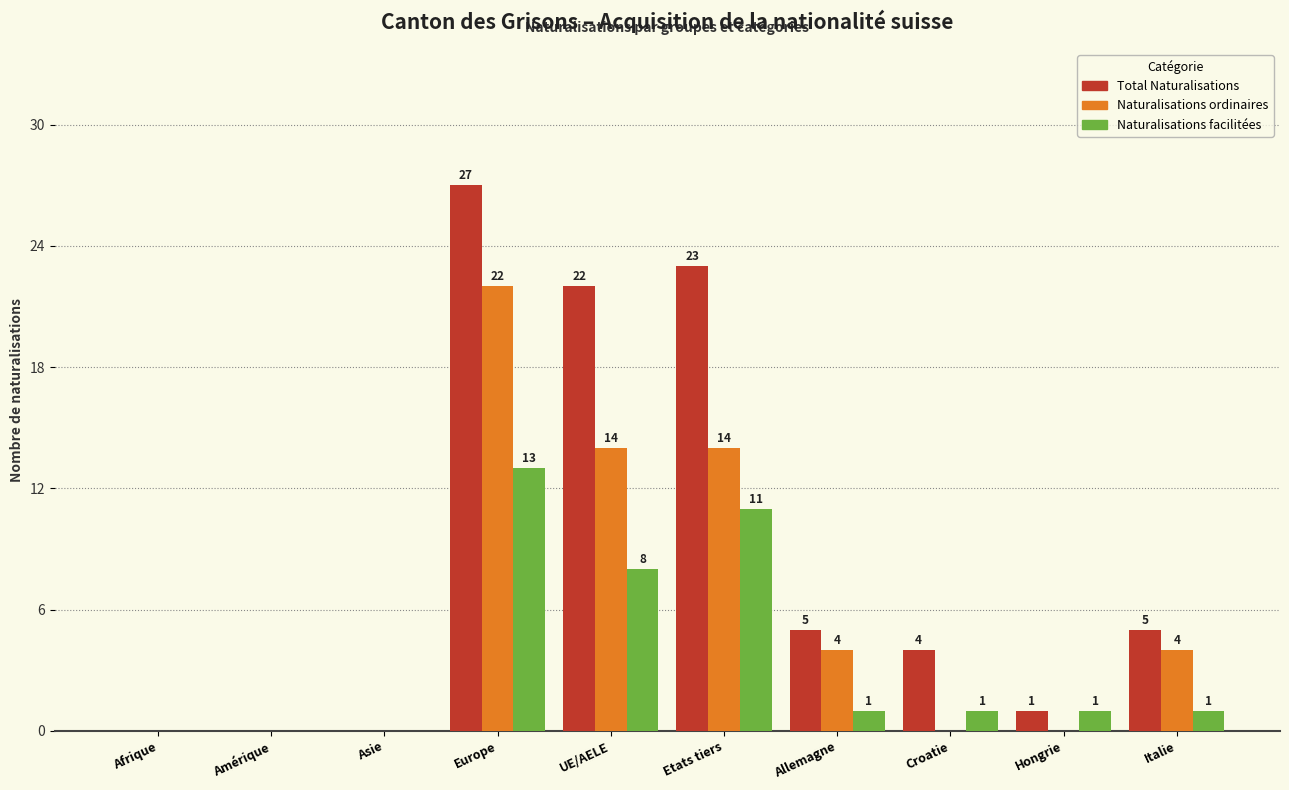

At which category does the chart reach its peak across all series?

Europe